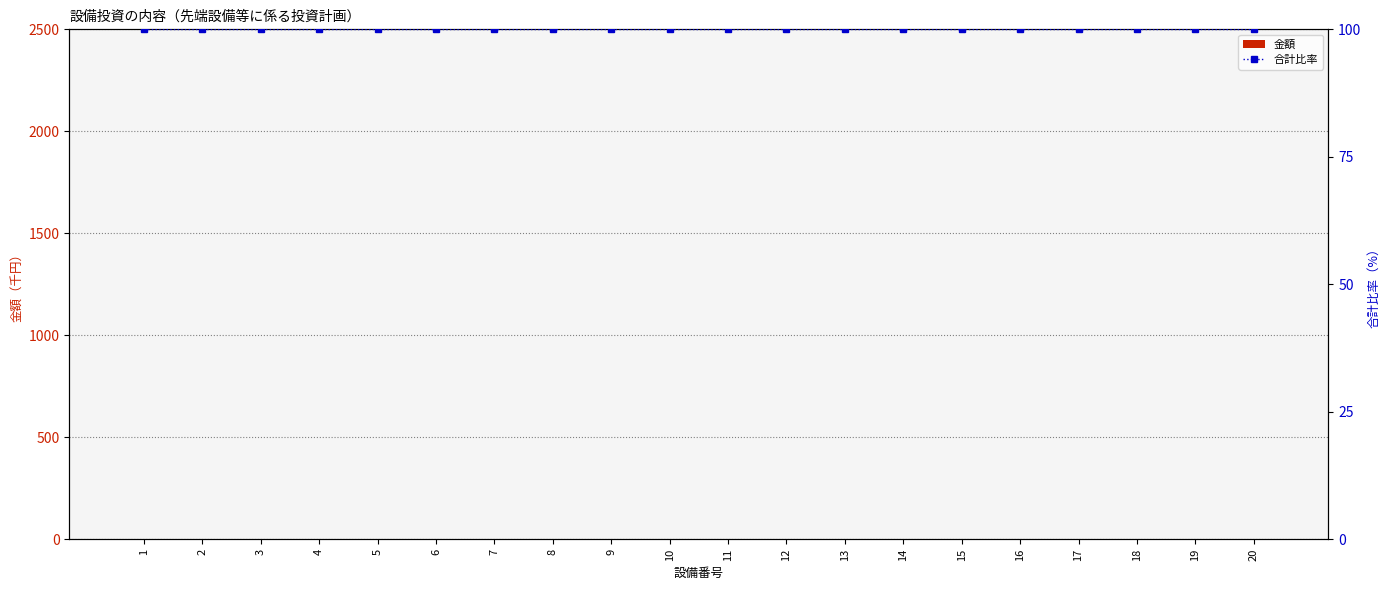

True or false: 合計比率 has a value of 138 at 8.

False